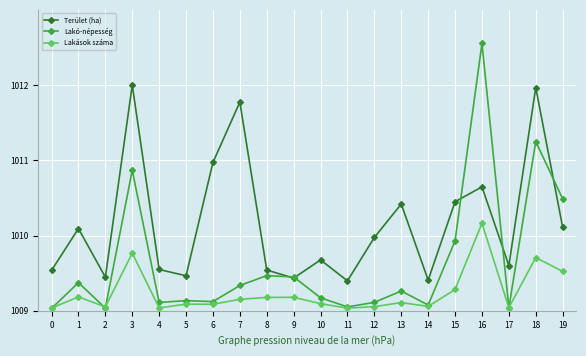

Which series changed the most between 10 and 11?

Terület (ha)